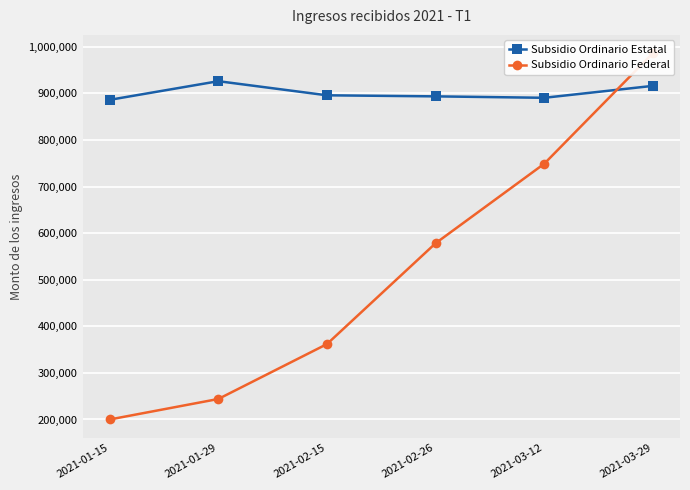

What is the average value of the Subsidio Ordinario Estatal series?

901312.9